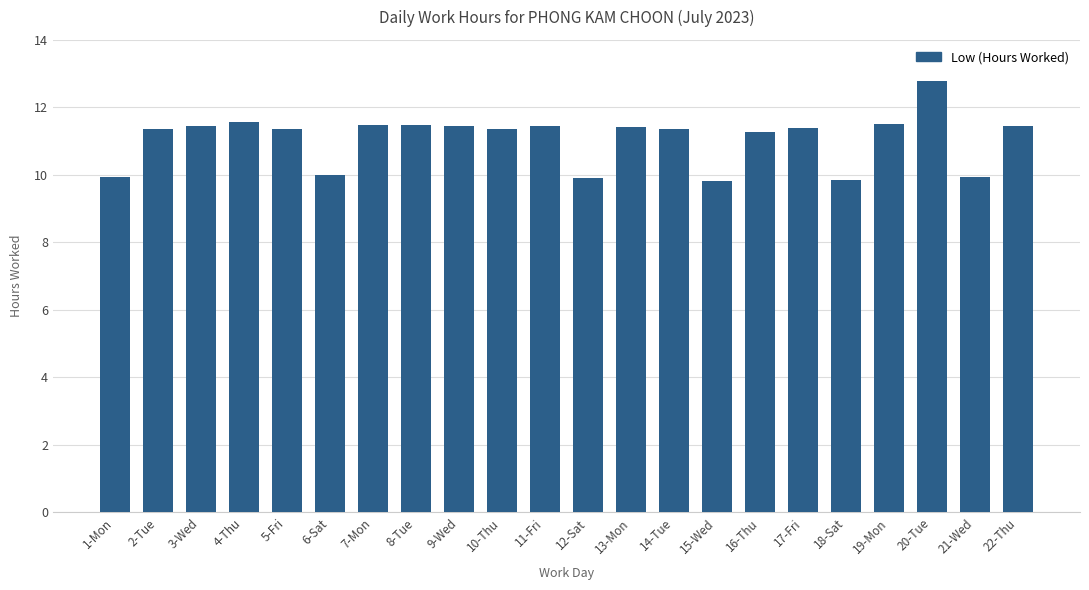

What is the difference between the second highest and minimum values?

1.8